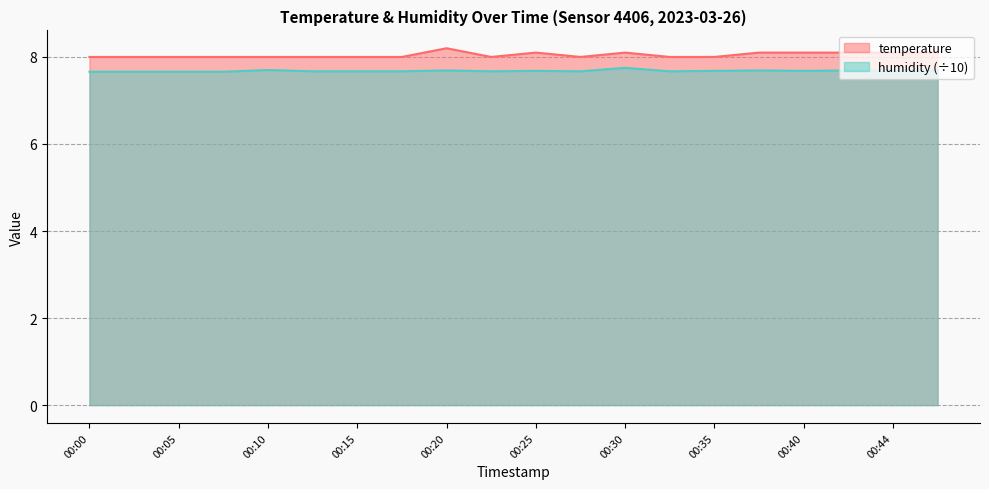

Reading right to left, extract all data points from this chart.

temperature: 00:47=8.1	00:44=8.1	00:42=8.1	00:40=8.1	00:37=8.1	00:35=8.0	00:32=8.0	00:30=8.1	00:27=8.0	00:25=8.1	00:22=8.0	00:20=8.2	00:18=8.0	00:15=8.0	00:13=8.0	00:10=8.0	00:08=8.0	00:05=8.0	00:03=8.0	00:00=8.0
humidity: 00:47=7.7	00:44=7.7	00:42=7.7	00:40=7.7	00:37=7.7	00:35=7.7	00:32=7.7	00:30=7.8	00:27=7.7	00:25=7.7	00:22=7.7	00:20=7.7	00:18=7.7	00:15=7.7	00:13=7.7	00:10=7.7	00:08=7.7	00:05=7.7	00:03=7.7	00:00=7.7